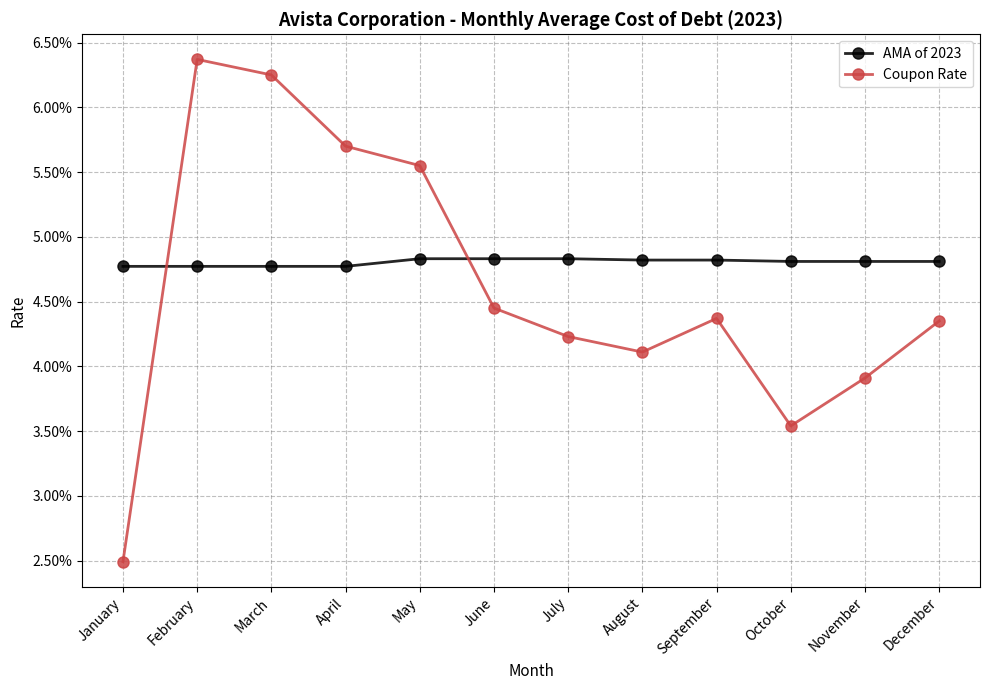

Is it true that Coupon Rate equals 0.0 at August?

False